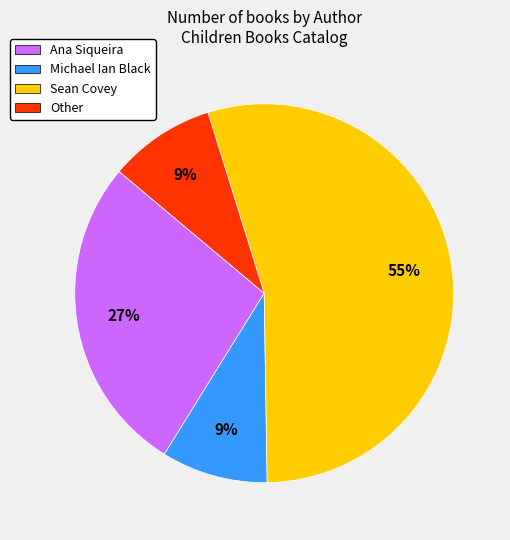

Which slice is the largest?

Sean Covey